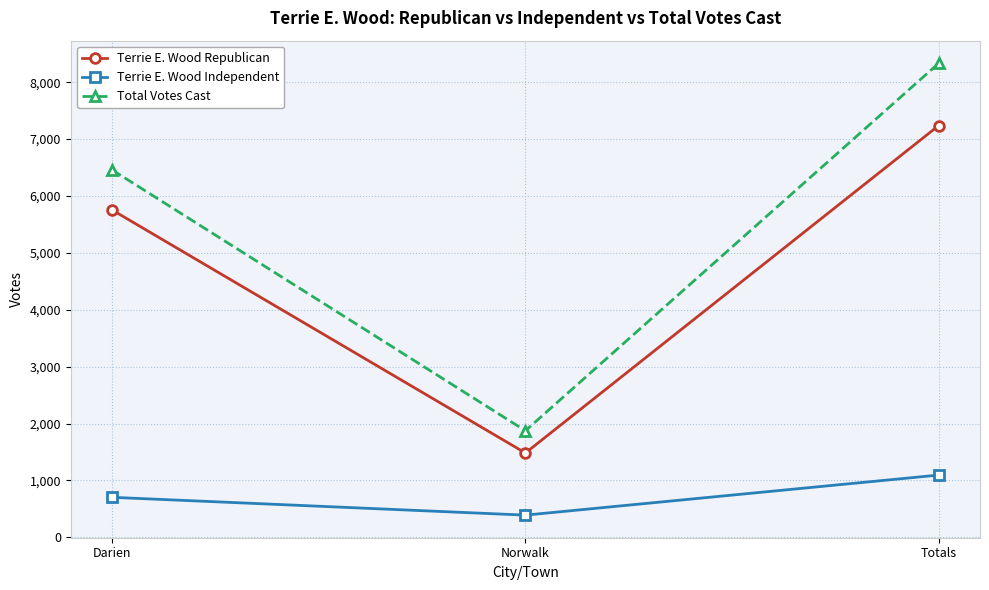

Is it true that Total Votes Cast equals 12764 at Totals?

False